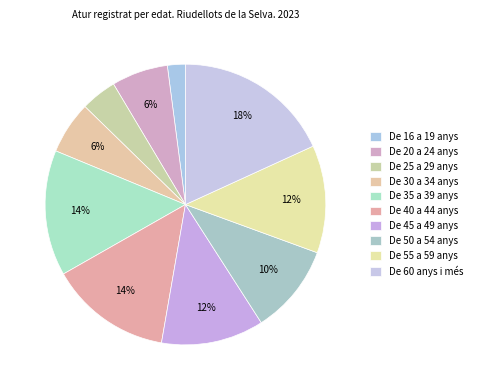

Which slice is the largest?

De 60 anys i més